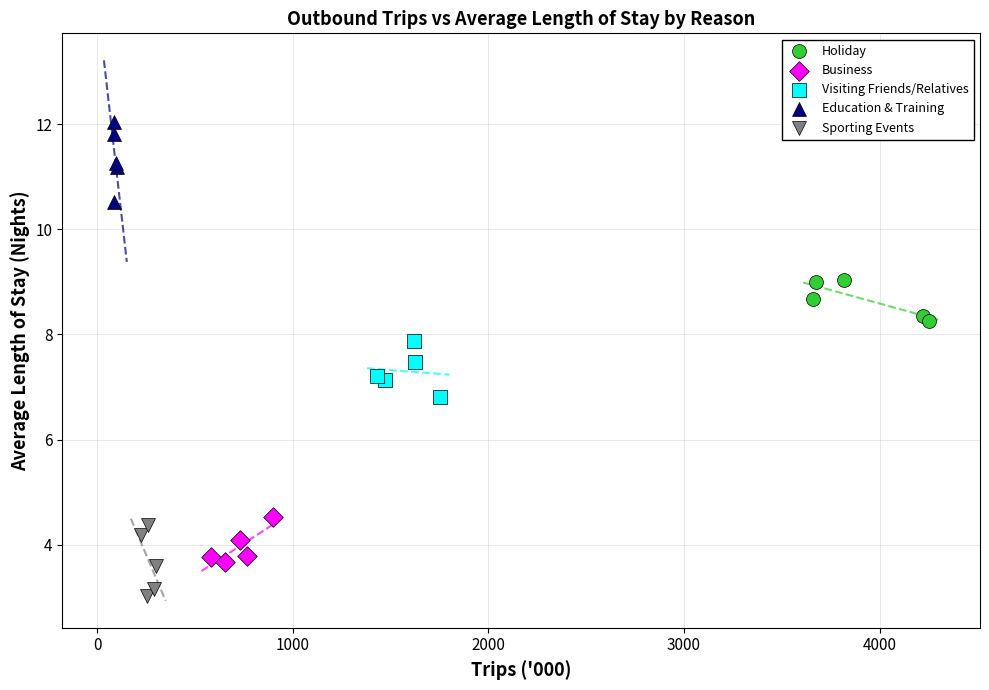

Which series contains the highest Y value?

Education & Training